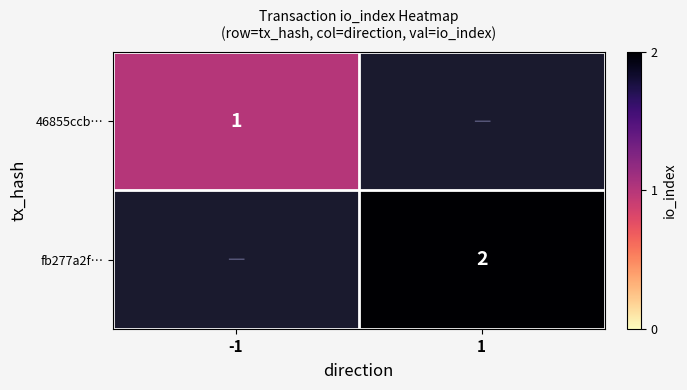

The value of fb277a2f… at 1 is 2. True or false?

True